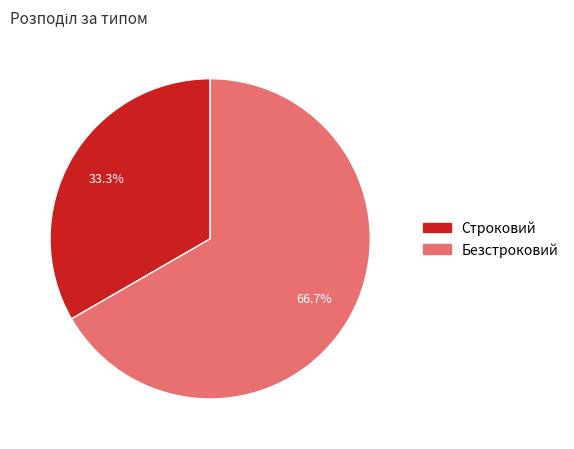

To the nearest percent, what is the average slice percentage?

50%